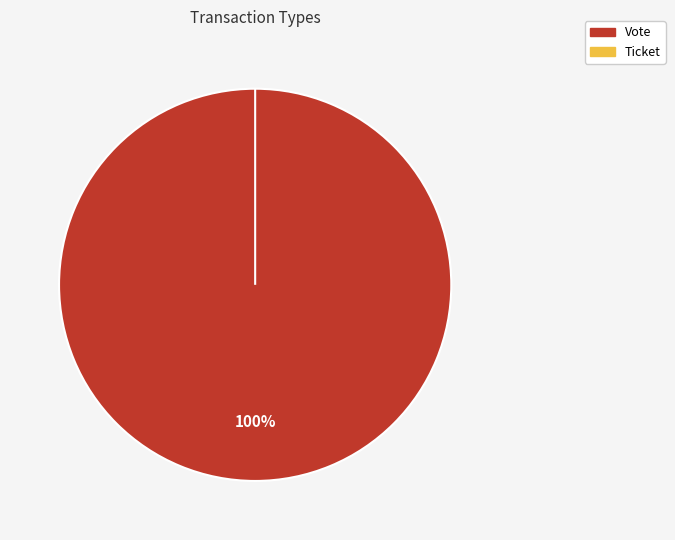

To the nearest percent, what is the combined percentage of Vote and Ticket?

100%